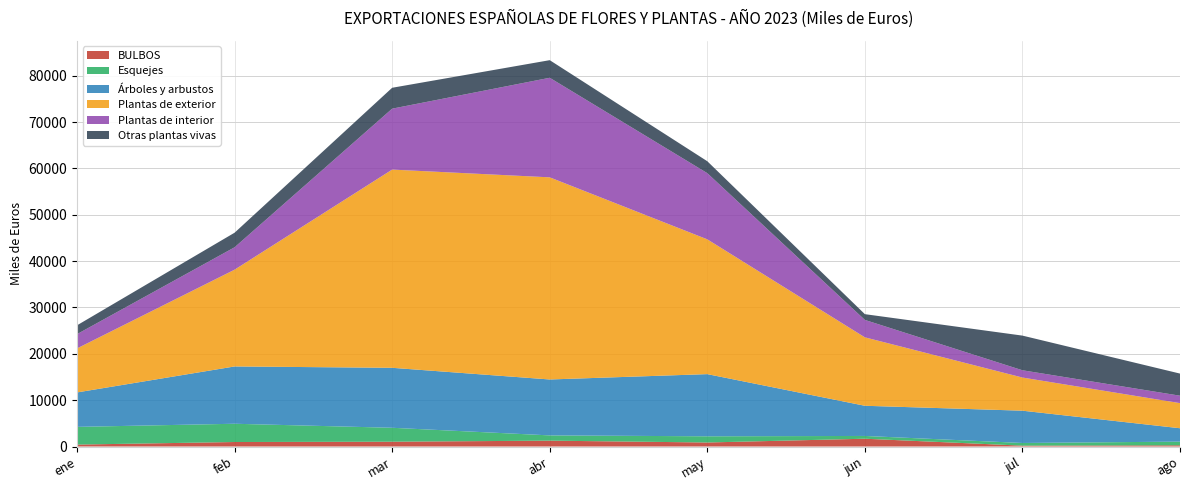

Reading left to right, extract all data points from this chart.

BULBOS: 417	972	1039	1265	869	1682	186	264
Esquejes: 3822	3940	3005	1136	1337	599	579	793
Árboles y arbustos: 7431	12364	12939	12065	13414	6511	6965	2887
Plantas de exterior: 9497	20880	42769	43614	29082	14767	7155	5418
Plantas de interior: 3080	4833	13146	21481	14282	3756	1568	1602
Otras plantas vivas: 1903	3144	4506	3798	2570	1243	7477	4774